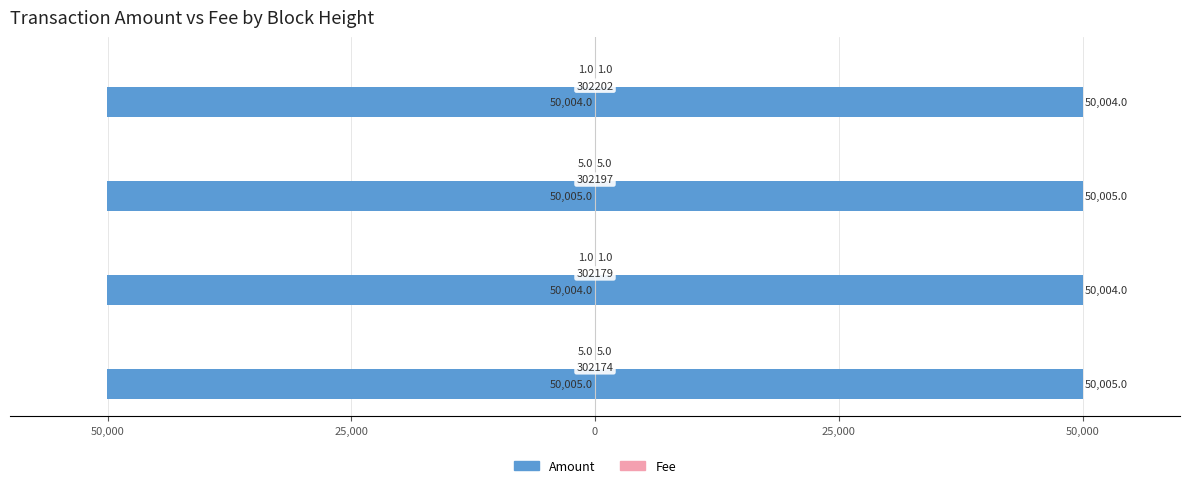

How many bars are there in total?

8